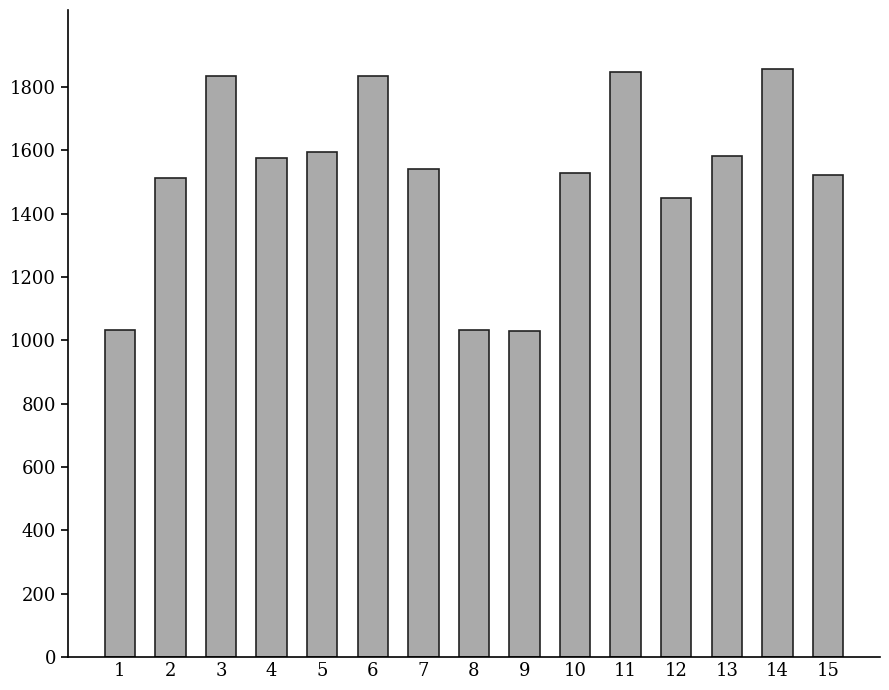

The value at 5 is 913.6. True or false?

False